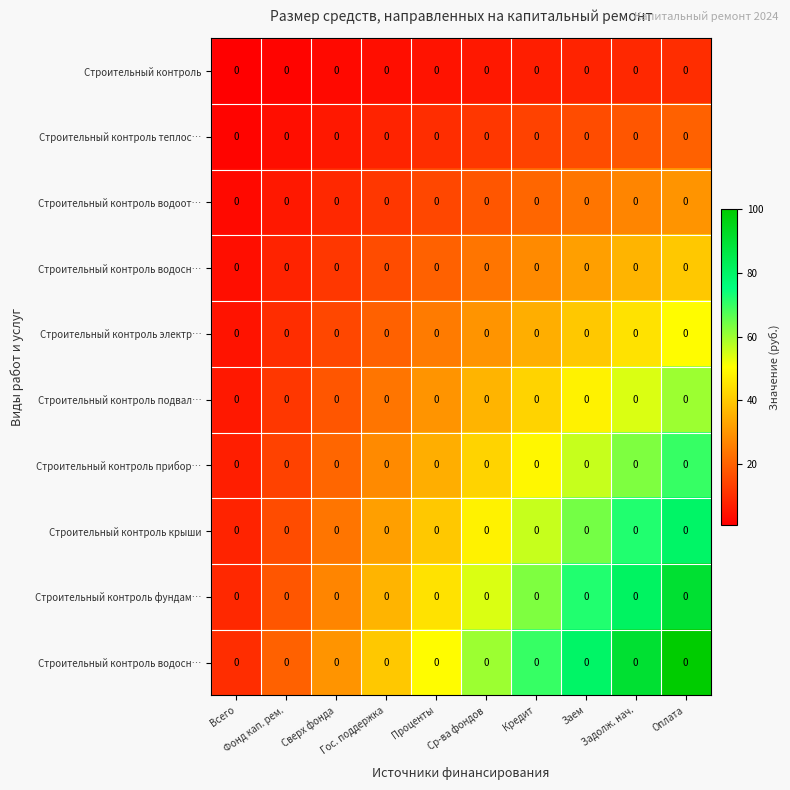

Which label corresponds to the largest value in the chart?

Оплата